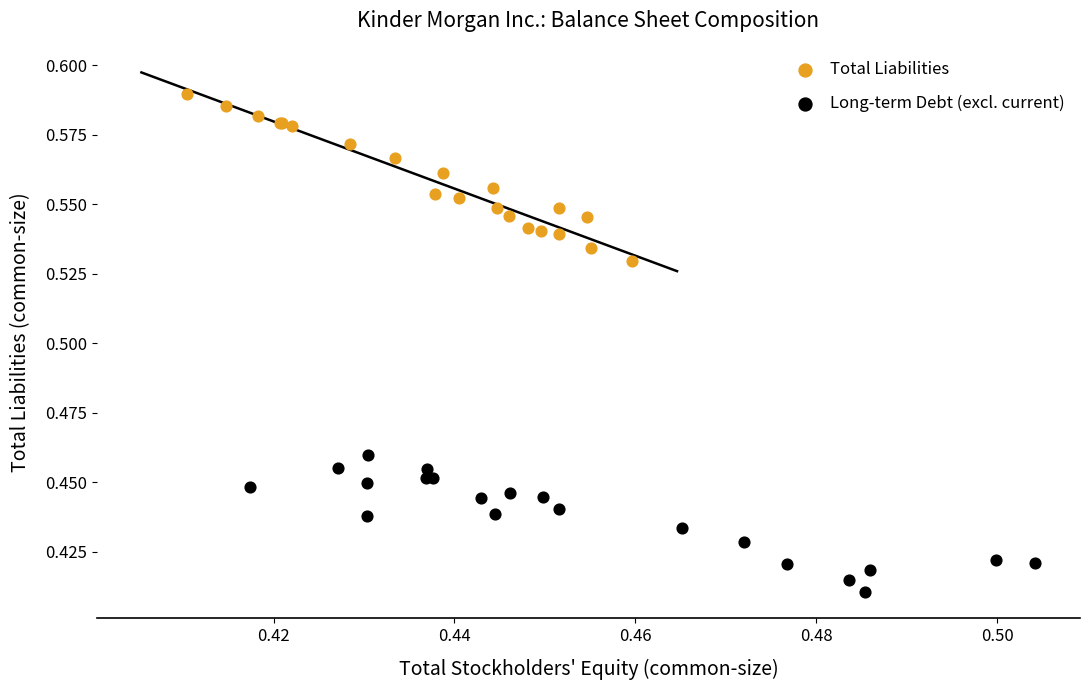

Which series reaches the maximum Y coordinate?

Total Liabilities